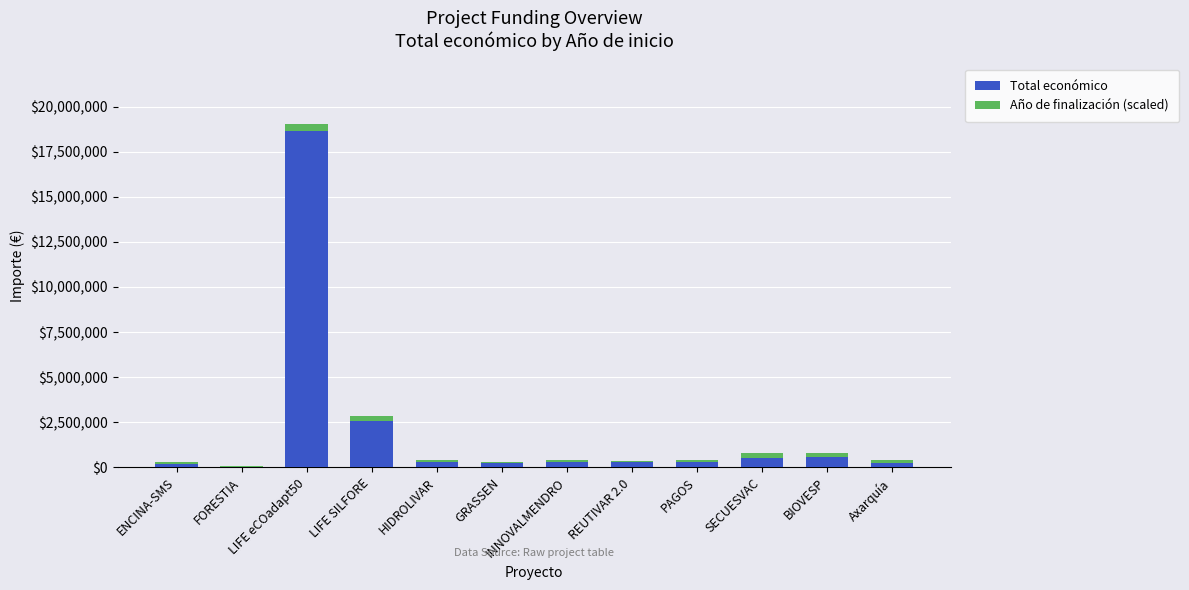

What is the highest value of the Total económico series?

18656636